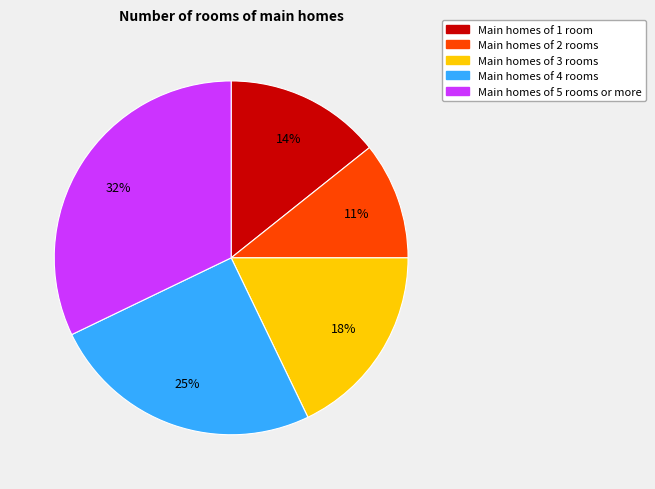

Rank the categories by value from lowest to highest.

Main homes of 2 rooms, Main homes of 1 room, Main homes of 3 rooms, Main homes of 4 rooms, Main homes of 5 rooms or more